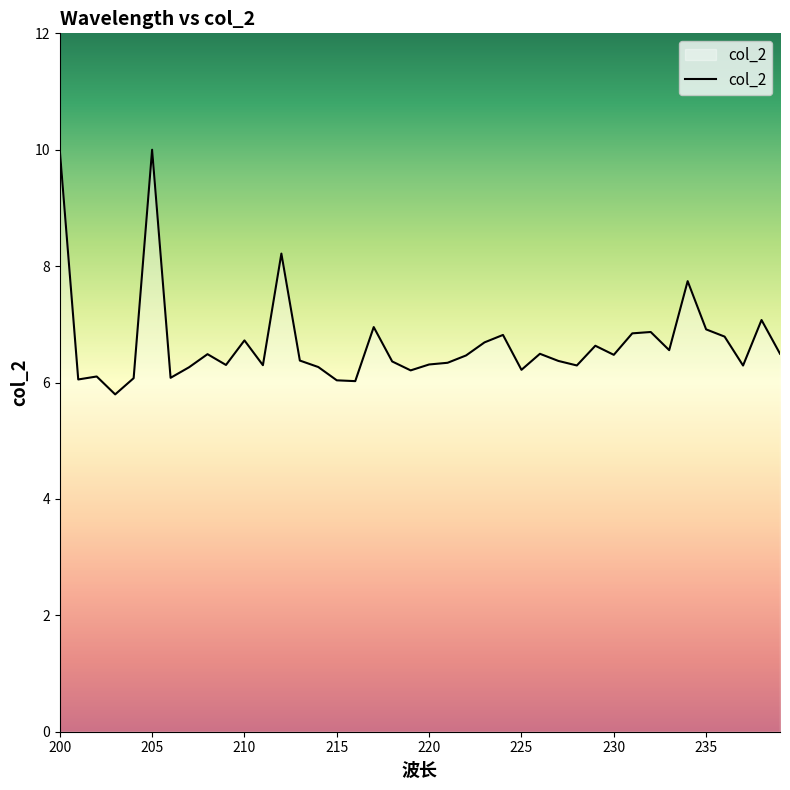

What is the greatest value displayed?

10.0